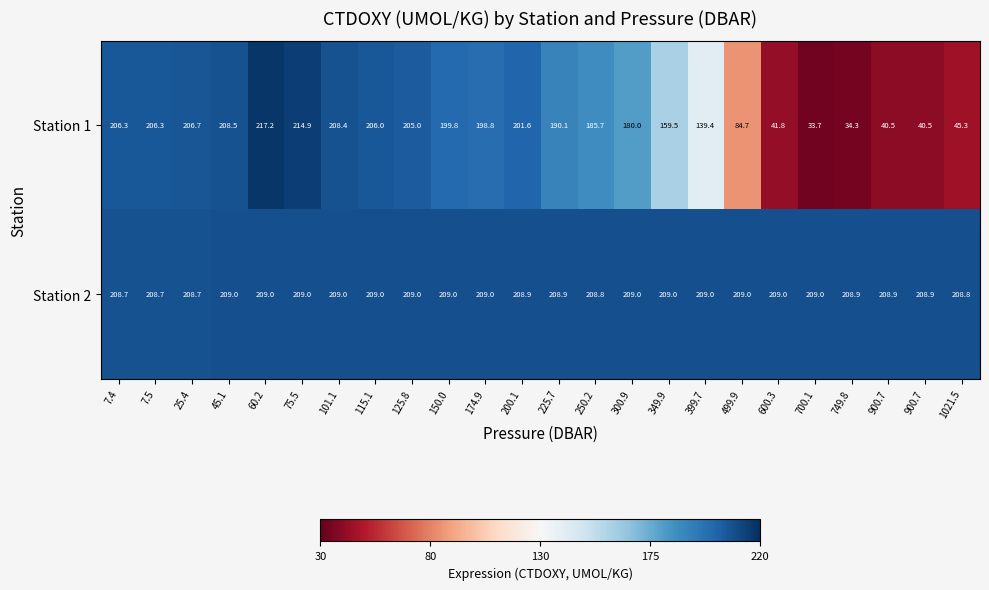

Reading left to right, extract all data points from this chart.

Station 1: 7.4=206.3	7.5=206.3	25.4=206.7	45.1=208.5	60.2=217.2	75.5=214.9	101.1=208.4	115.1=206.0	125.8=205.0	150.0=199.8	174.9=198.8	200.1=201.6	225.7=190.1	250.2=185.7	300.9=180.0	349.9=159.5	399.7=139.4	499.9=84.7	600.3=41.8	700.1=33.7	749.8=34.3	900.7=40.5	900.7=40.5	1021.5=45.3
Station 2: 7.4=208.7	7.5=208.7	25.4=208.7	45.1=209.0	60.2=209.0	75.5=209.0	101.1=209.0	115.1=209.0	125.8=209.0	150.0=209.0	174.9=209.0	200.1=208.9	225.7=208.9	250.2=208.8	300.9=209.0	349.9=209.0	399.7=209.0	499.9=209.0	600.3=209.0	700.1=209.0	749.8=208.9	900.7=208.9	900.7=208.9	1021.5=208.8